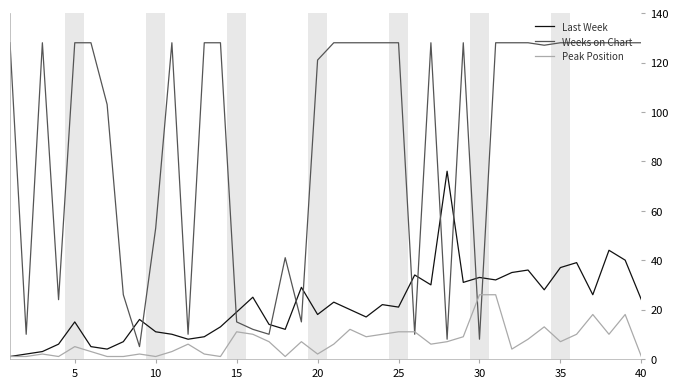

Which series has the largest total across all categories?

Weeks on Chart